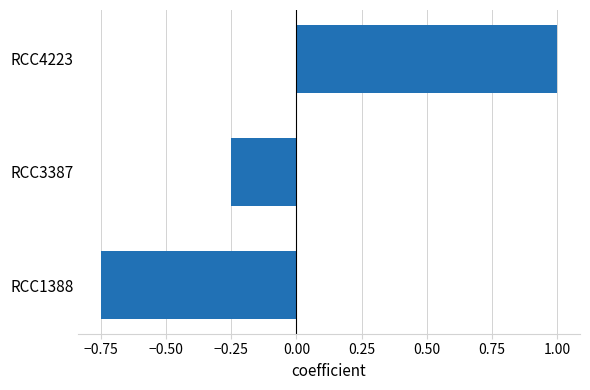

What is the difference between the values at RCC3387 and RCC1388?

0.5